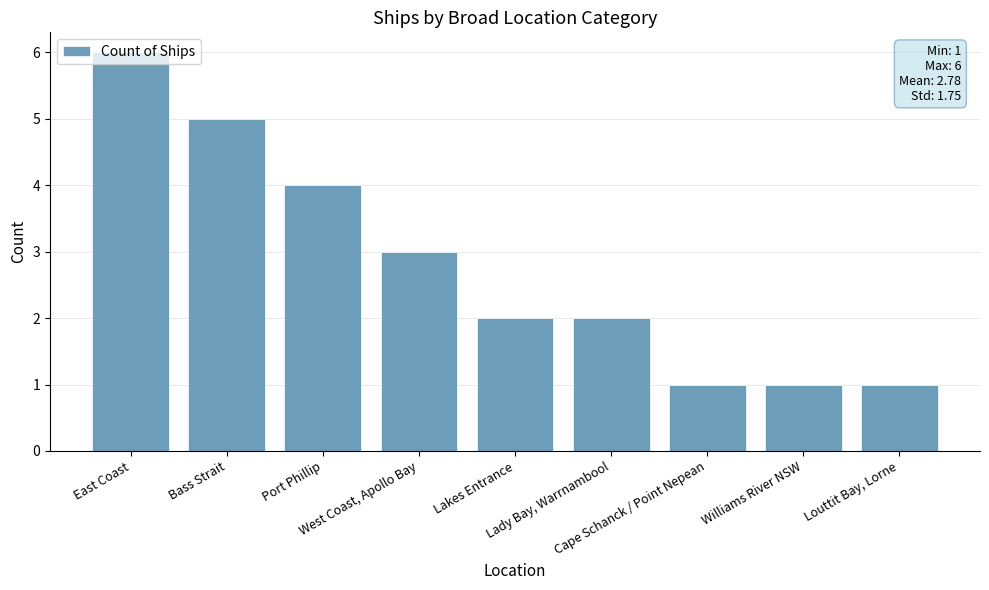

Where is the data nearest to the value 3?

West Coast, Apollo Bay